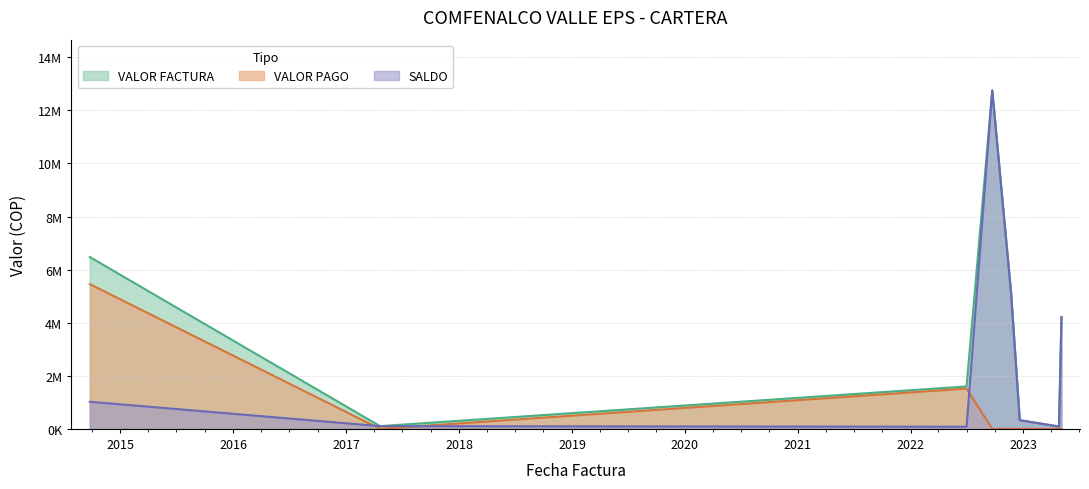

What is the minimum value for VALOR FACTURA?

87700